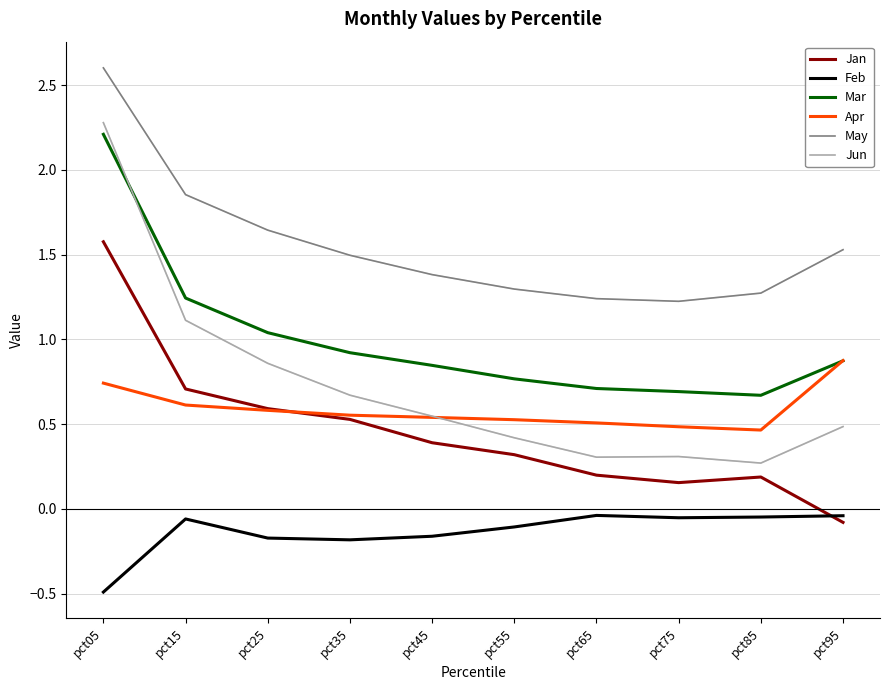

Which series has the widest spread of values?

Jun